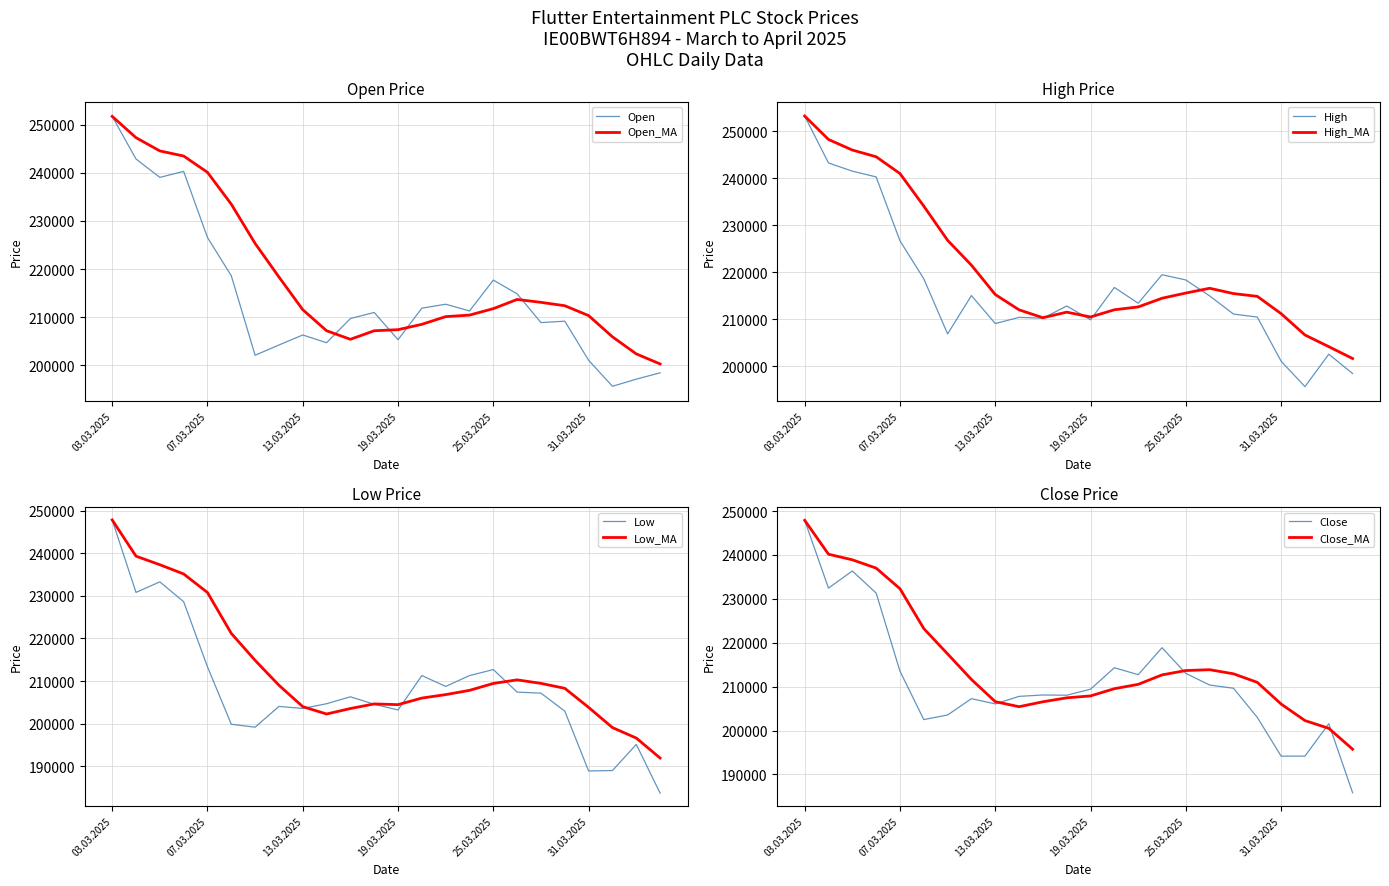

Rank the series at 13.03.2025 from lowest to highest value.

Low, Close, Open, High